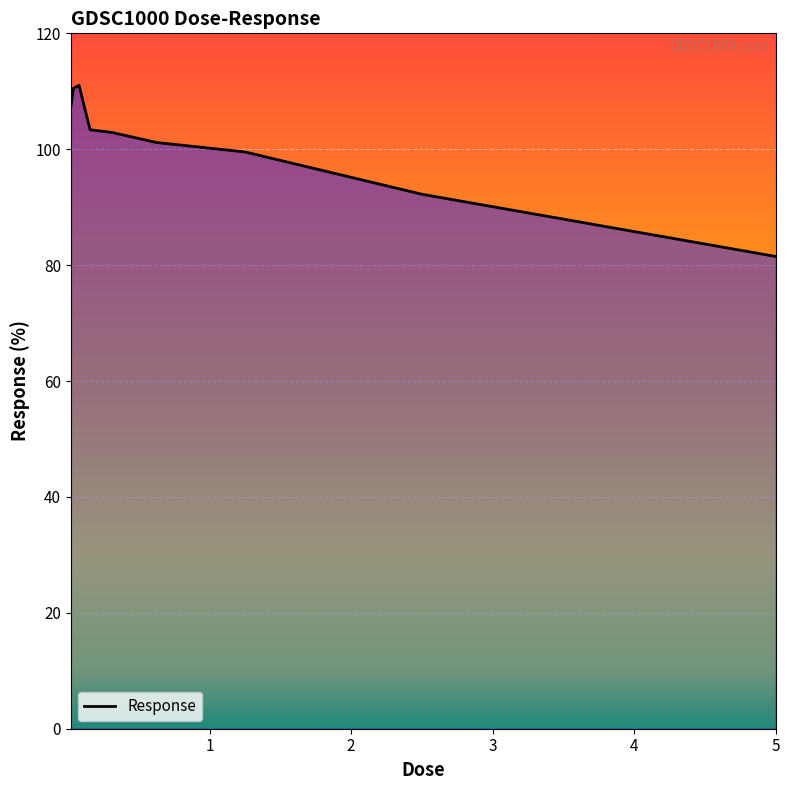

What is the minimum value shown in the chart?

81.5